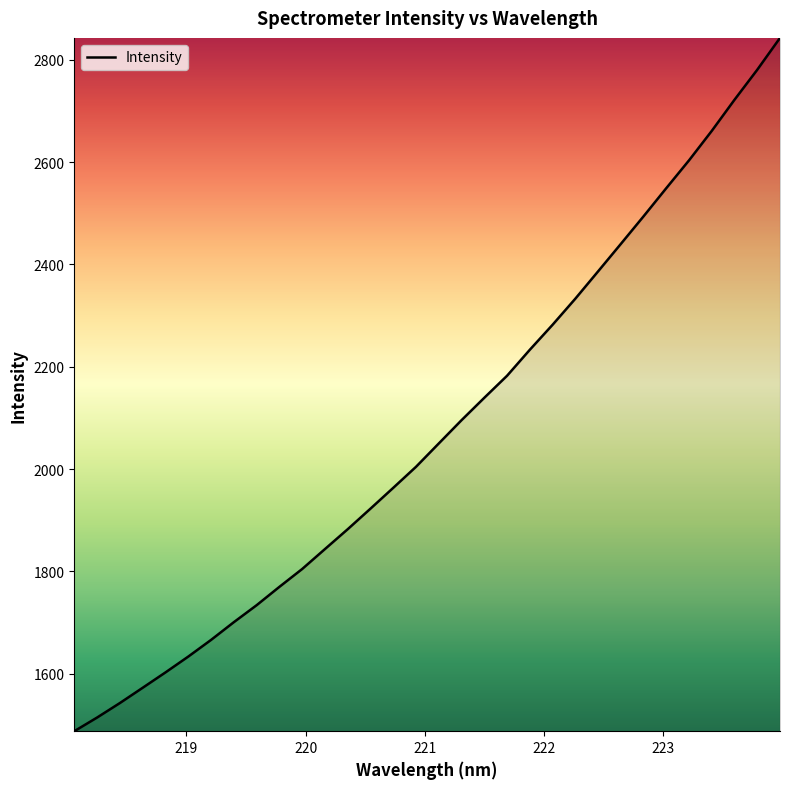

What is the greatest value displayed?

2842.5